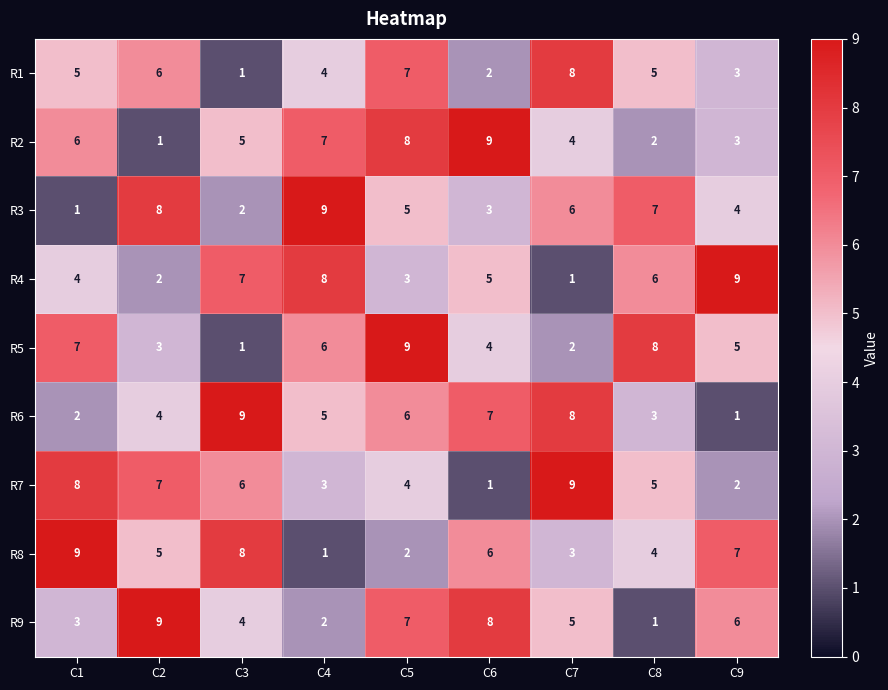

Between C8 and C9, which series saw the biggest shift?

R9